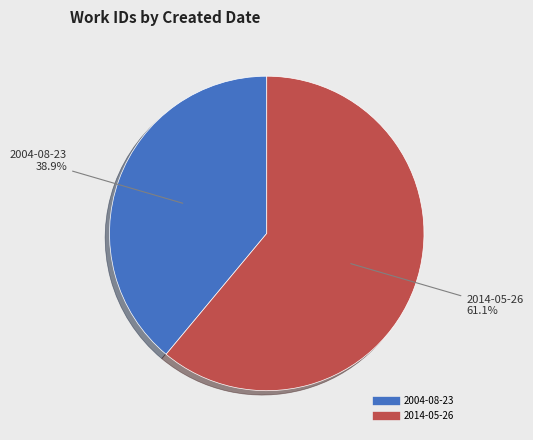

Approximately how many times larger is the value at 2014-05-26 compared to 2004-08-23?

1.6